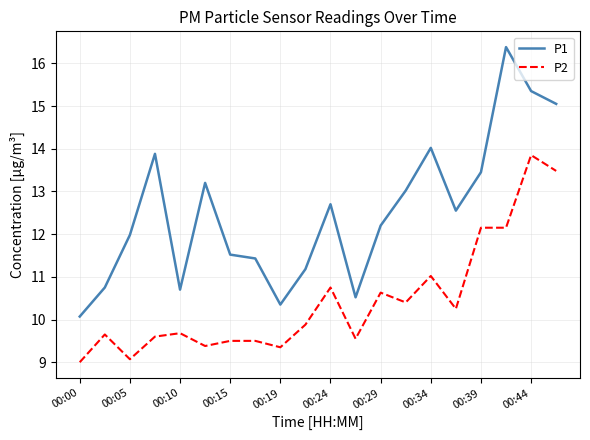

Which series has the widest spread of values?

P1